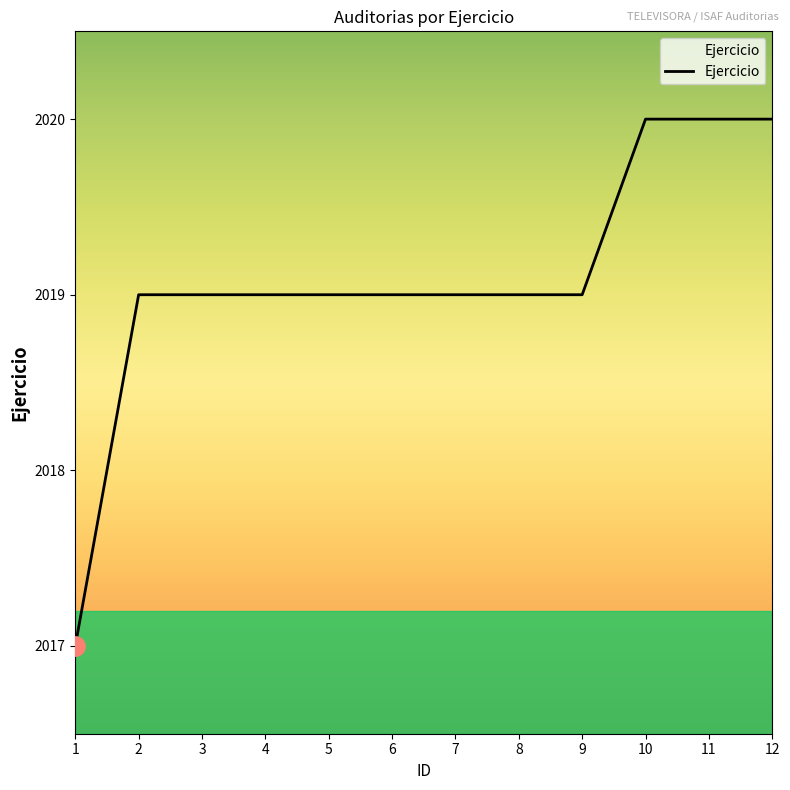

Reading left to right, transcribe all the data shown in this chart.

1=2017	2=2019	3=2019	4=2019	5=2019	6=2019	7=2019	8=2019	9=2019	10=2020	11=2020	12=2020